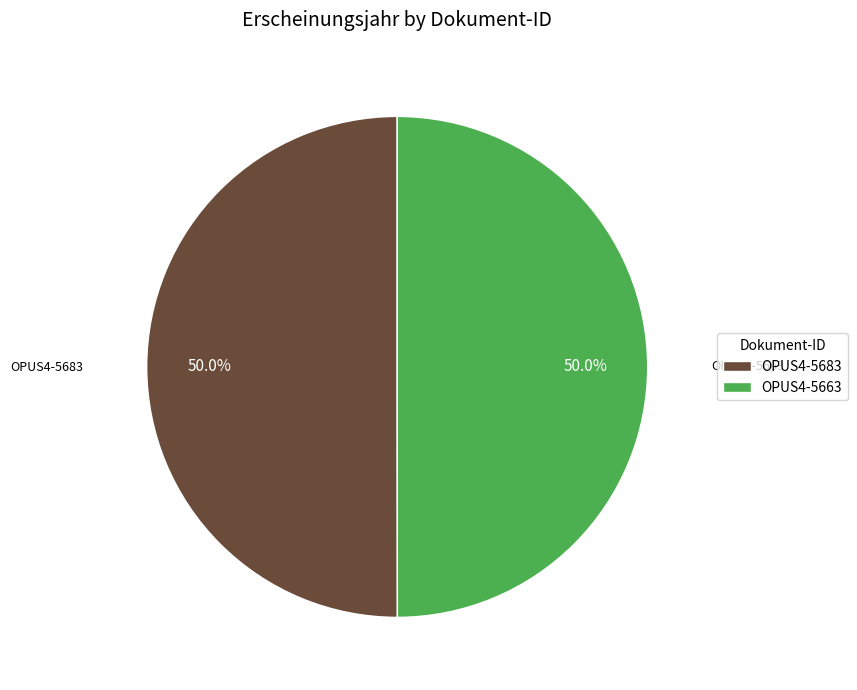

Is the sum of OPUS4-5663 and OPUS4-5683 greater than half?

Yes